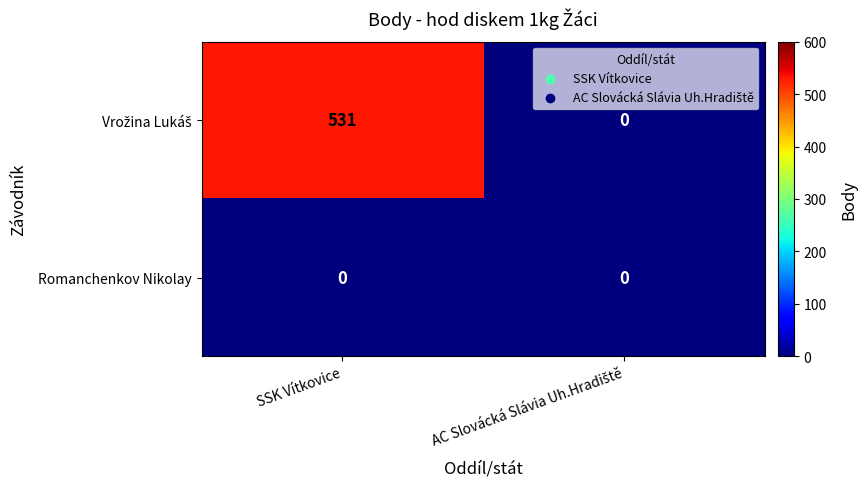

What is the difference between the highest and lowest values at SSK Vítkovice?

531